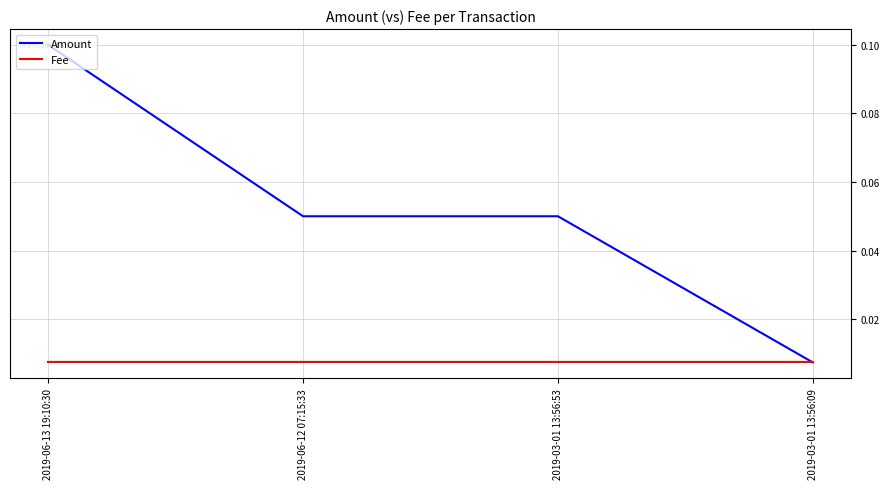

At which label does Amount reach its minimum?

2019-03-01 13:56:09